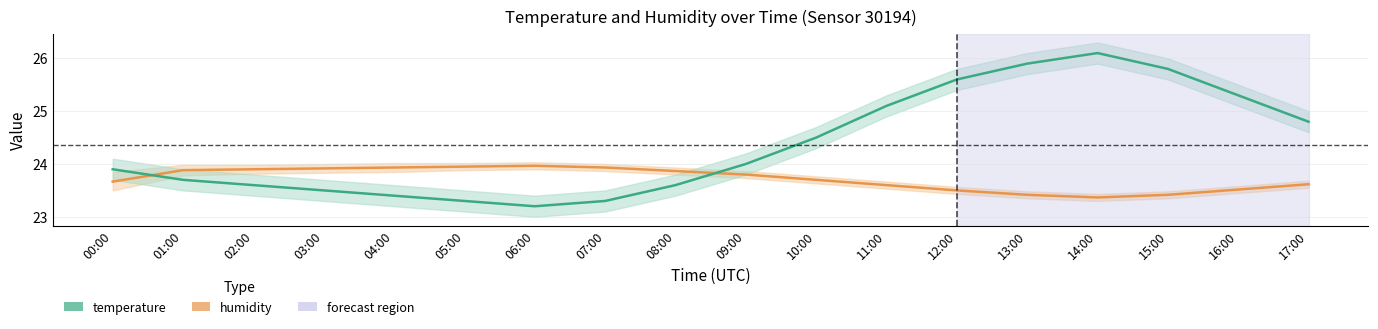

Which series changed the most between 06:00 and 07:00?

temperature